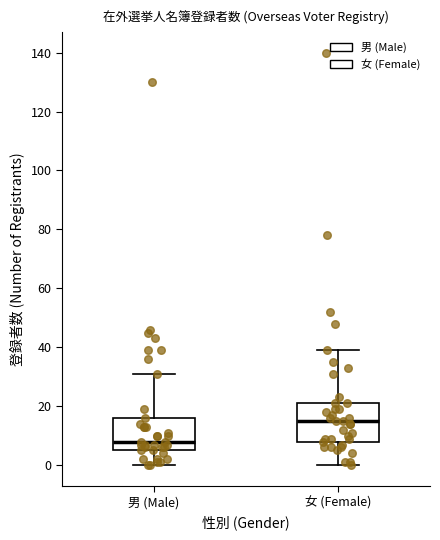

Where does the median line of the box for 男 (Male) sit on the y-axis? The values are not printed on the chart, so give them approximately, as read against the axis.

8